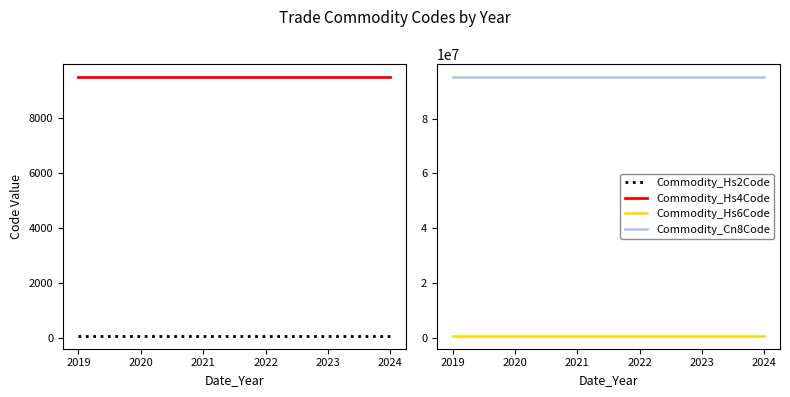

The value of Commodity_Hs4Code at 2020 is 16783. True or false?

False